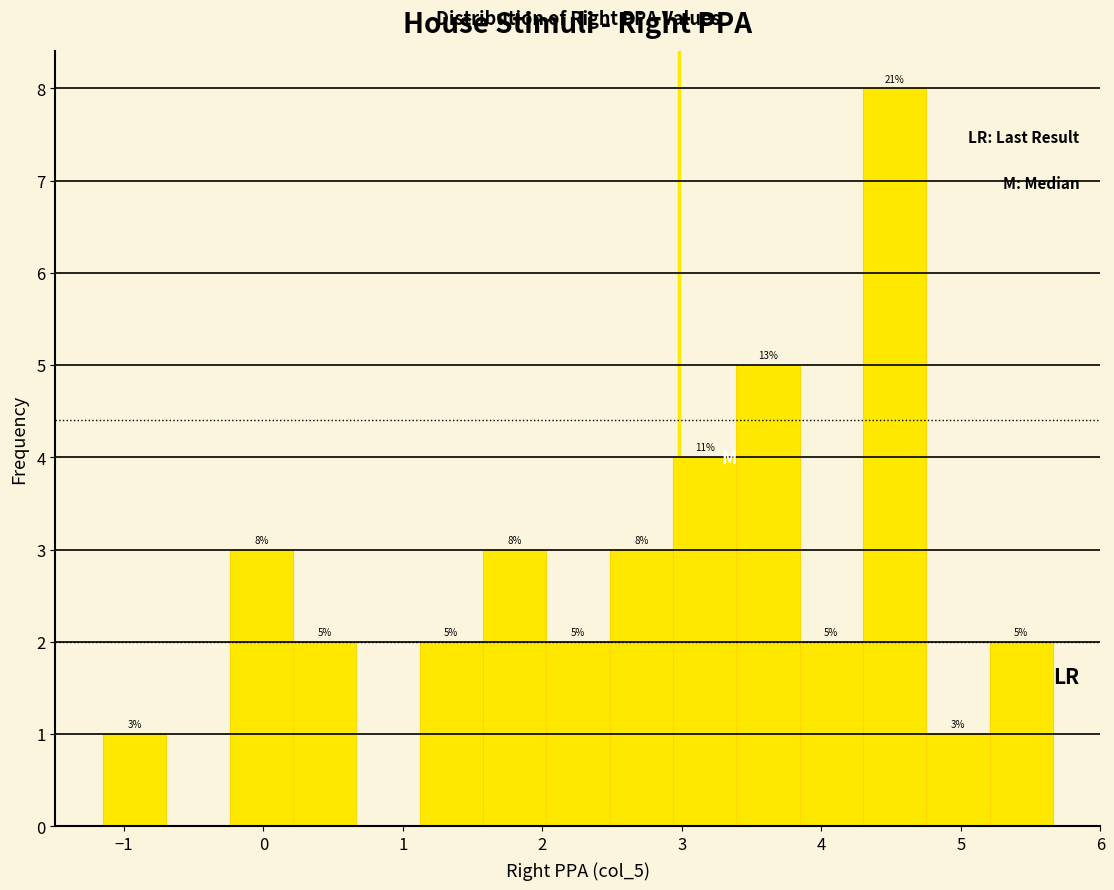

Over which range of the x-axis is the bar tallest?

4.3 to 4.8